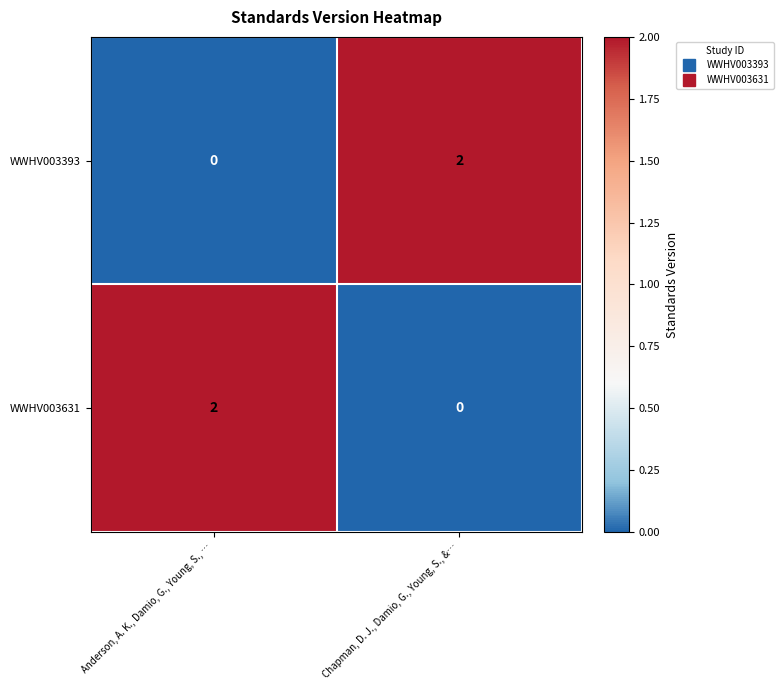

What is the total value across all series at Chapman, D. J., Damio, G., Young, S., &…?

2